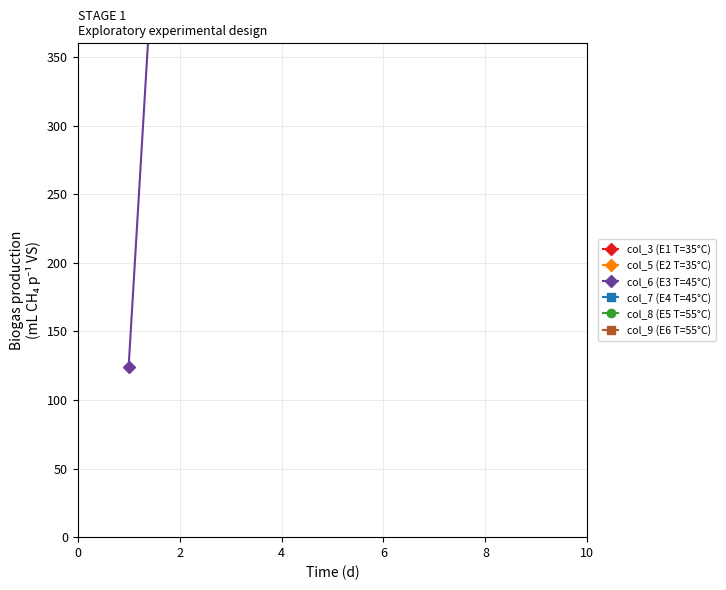

After their last crossing, which series has the higher values: col_5 (E2 T=35°C) or col_9 (E6 T=55°C)?

col_9 (E6 T=55°C)